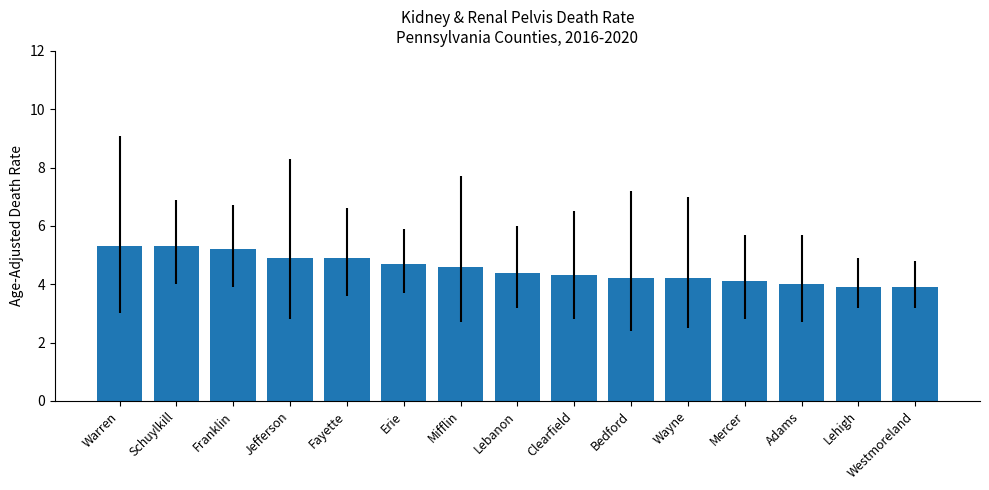

Read the value at Mercer.

4.1